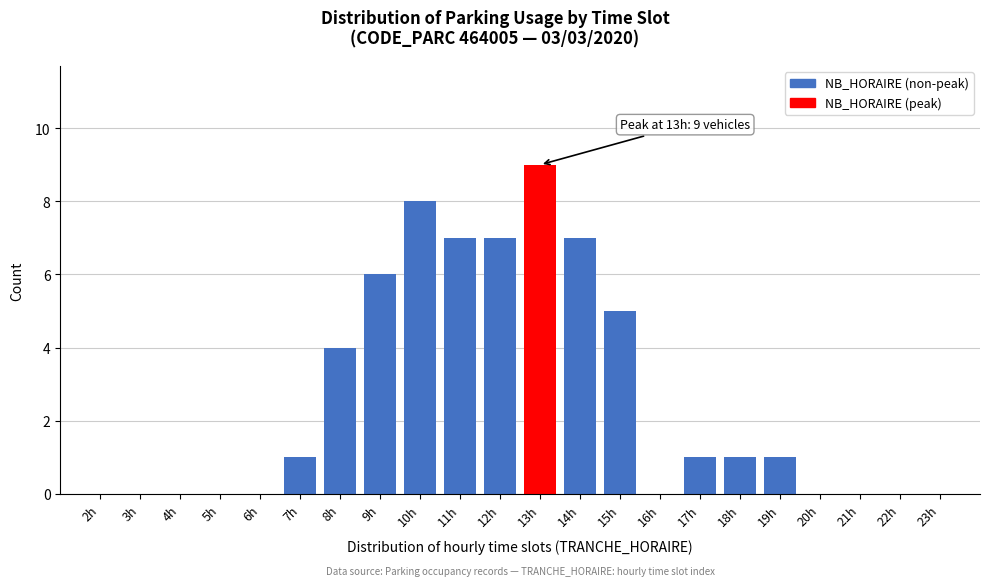

Reading left to right, extract all data points from this chart.

2h=0	3h=0	4h=0	5h=0	6h=0	7h=1	8h=4	9h=6	10h=8	11h=7	12h=7	13h=9	14h=7	15h=5	16h=0	17h=1	18h=1	19h=1	20h=0	21h=0	22h=0	23h=0